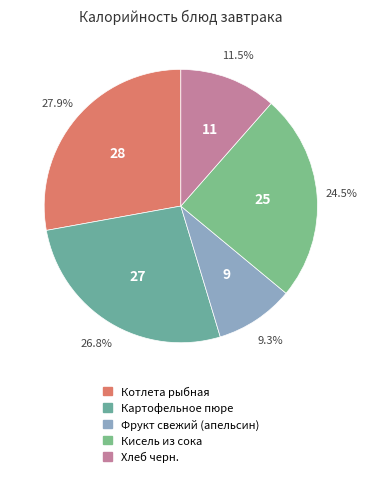

True or false: Кисель из сока accounts for 25% of the total.

True